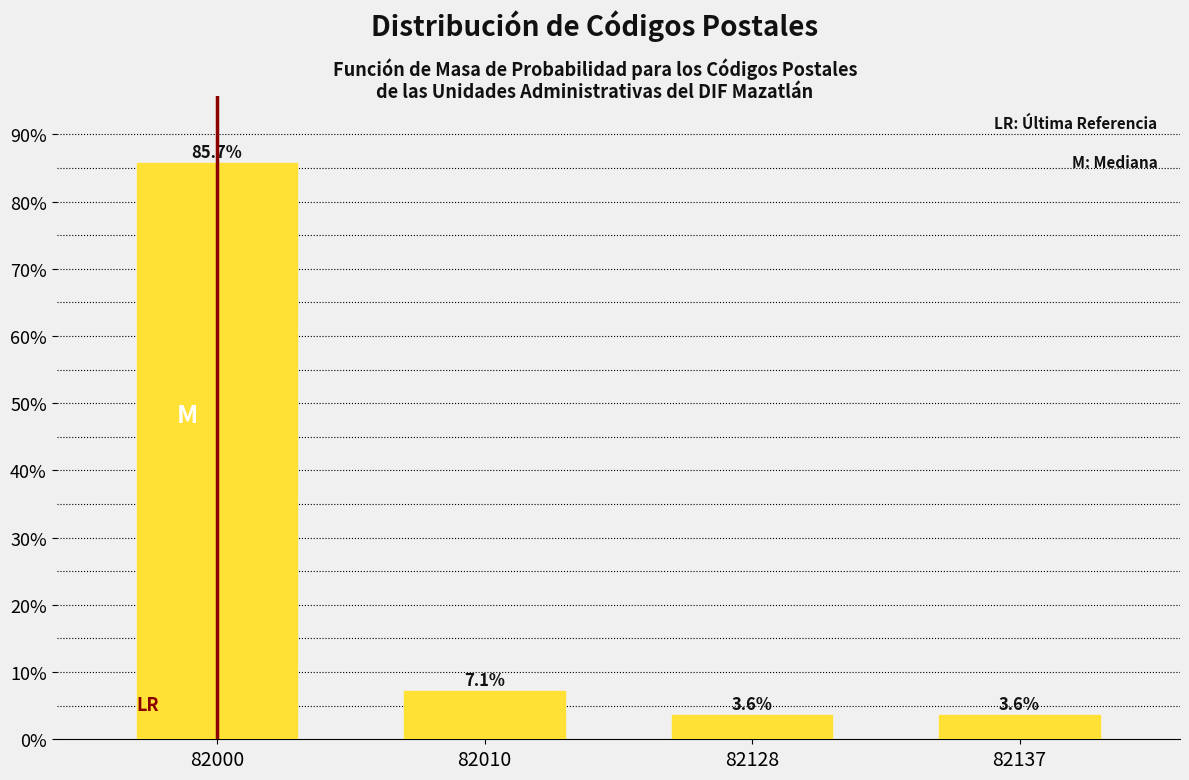

Reading left to right, what are all the values shown in this chart?

85.7	7.1	3.6	3.6